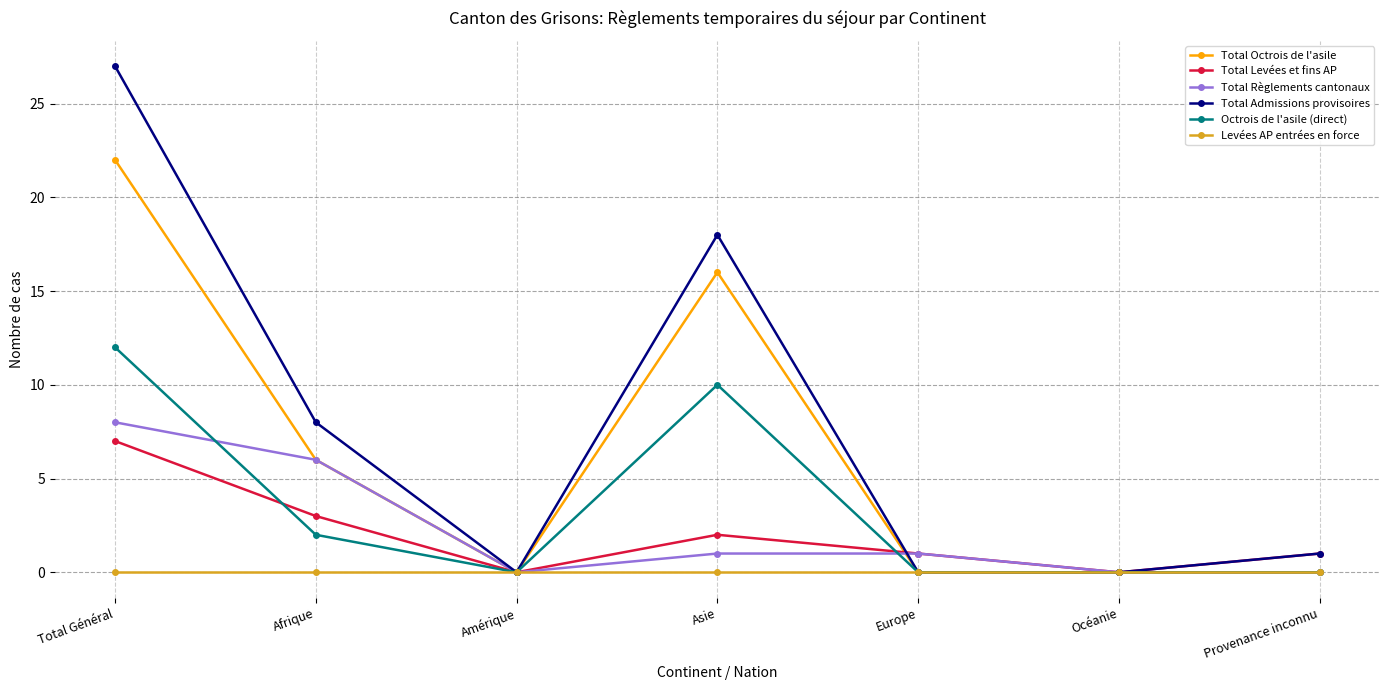

What is the sum of the Total Octrois de l'asile values at Océanie and Total Général?

22